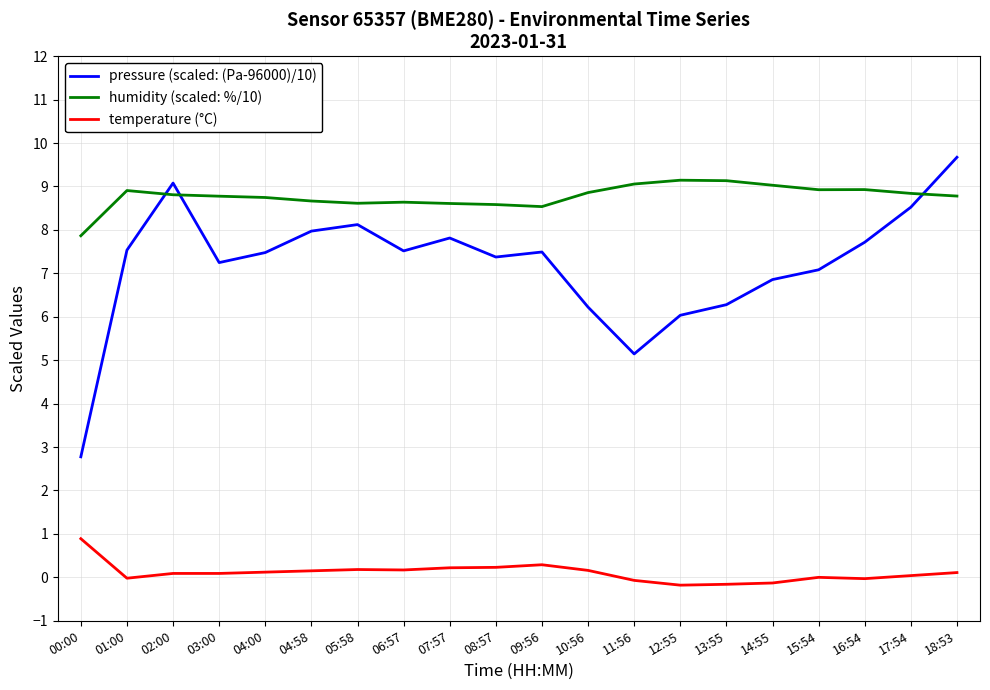

What is the total value across all series at 09:56?

16.3